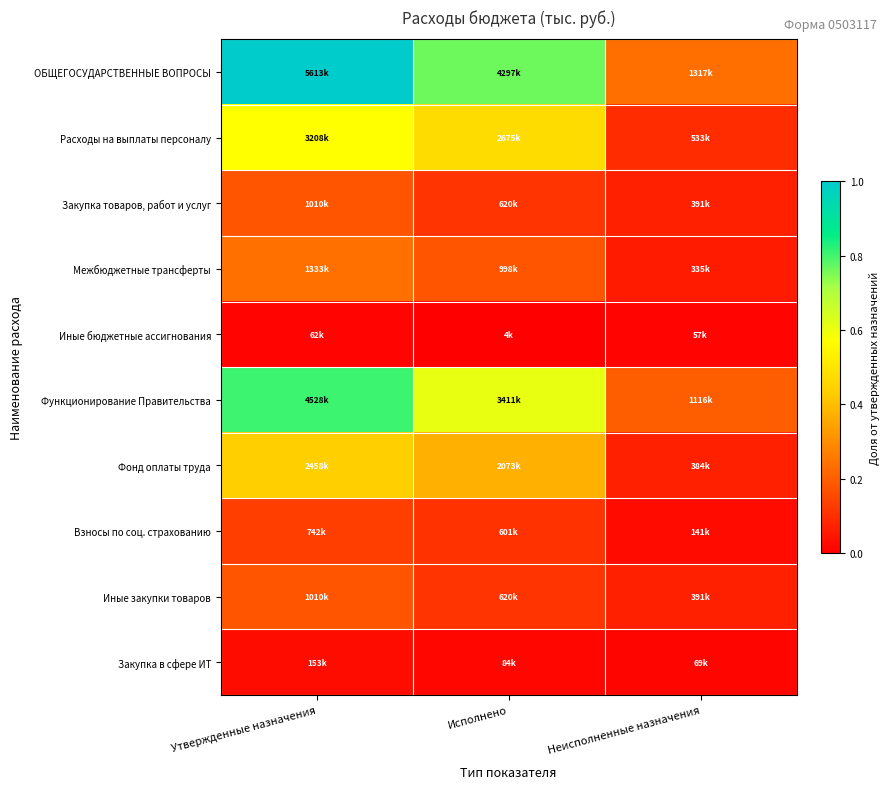

What is the greatest value displayed?

1.0